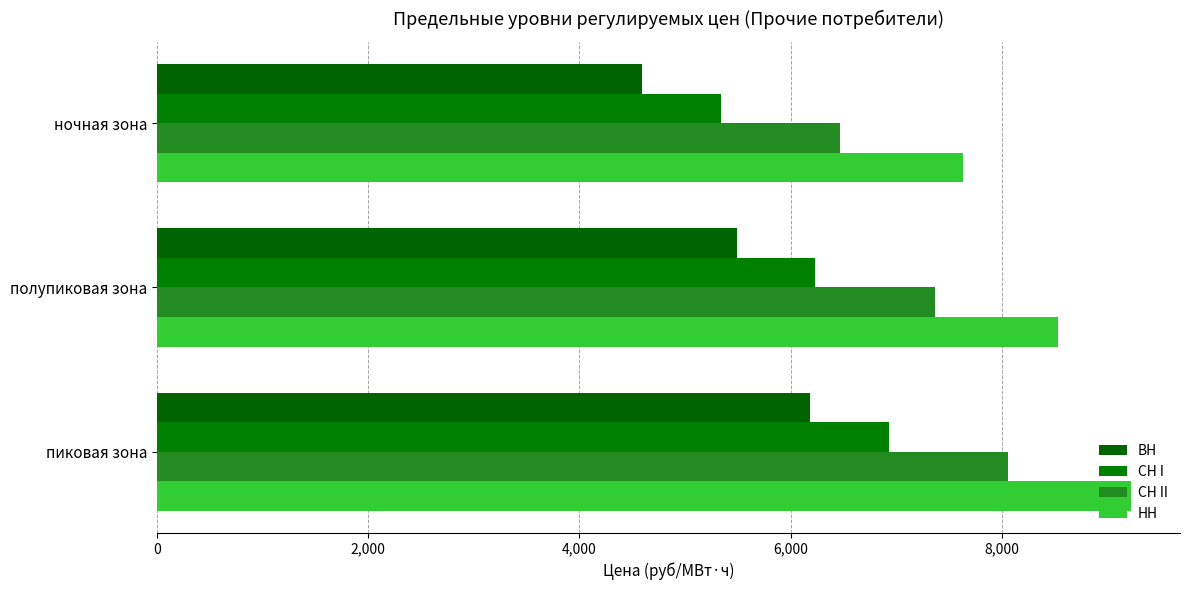

Which series has the largest range (max minus min)?

НН